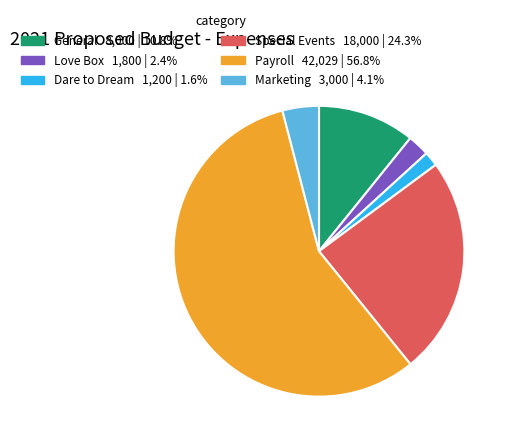

Do Special Events and Payroll together represent more than half of the pie?

Yes